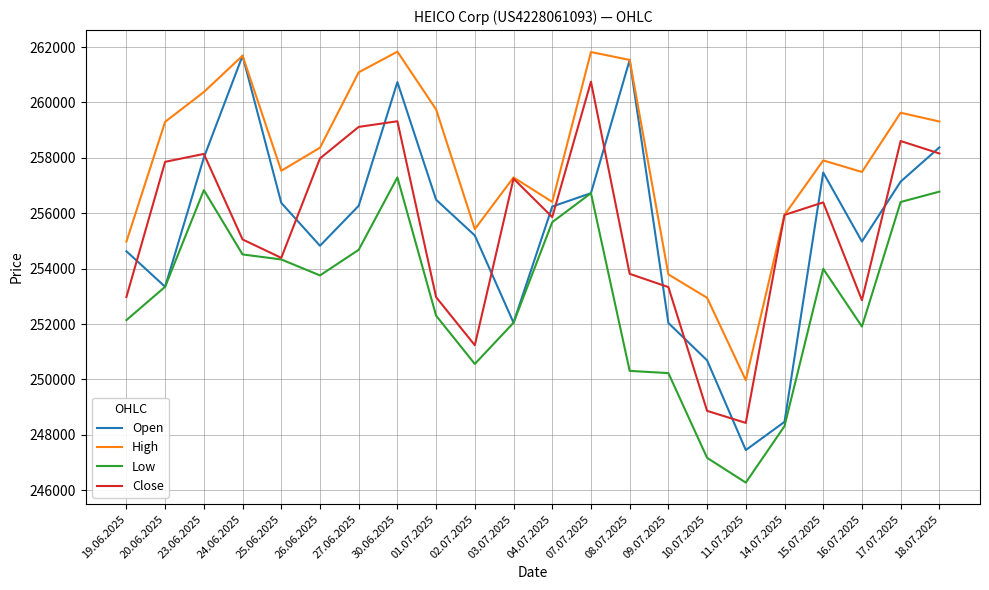

True or false: Low and High intersect in this chart.

False